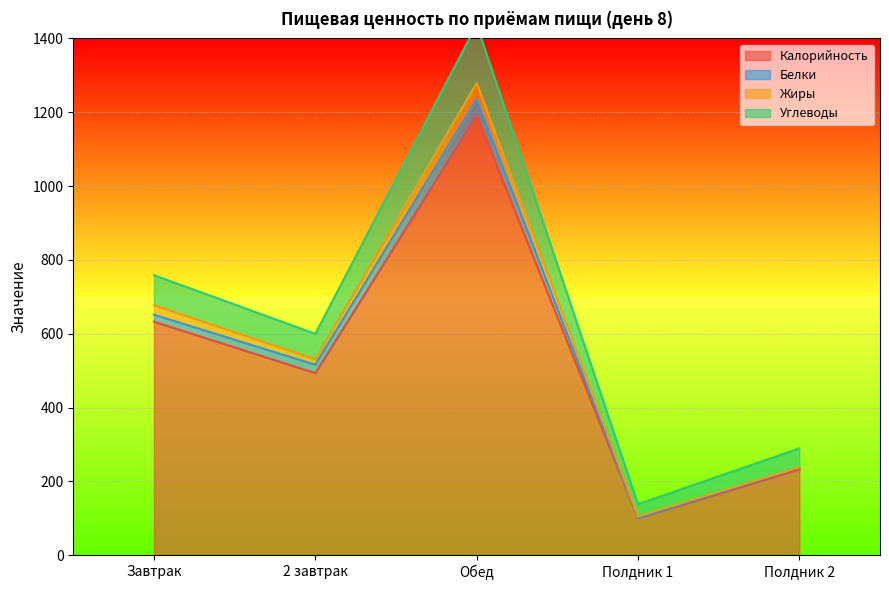

How many data points in Калорийность are above 493?

3